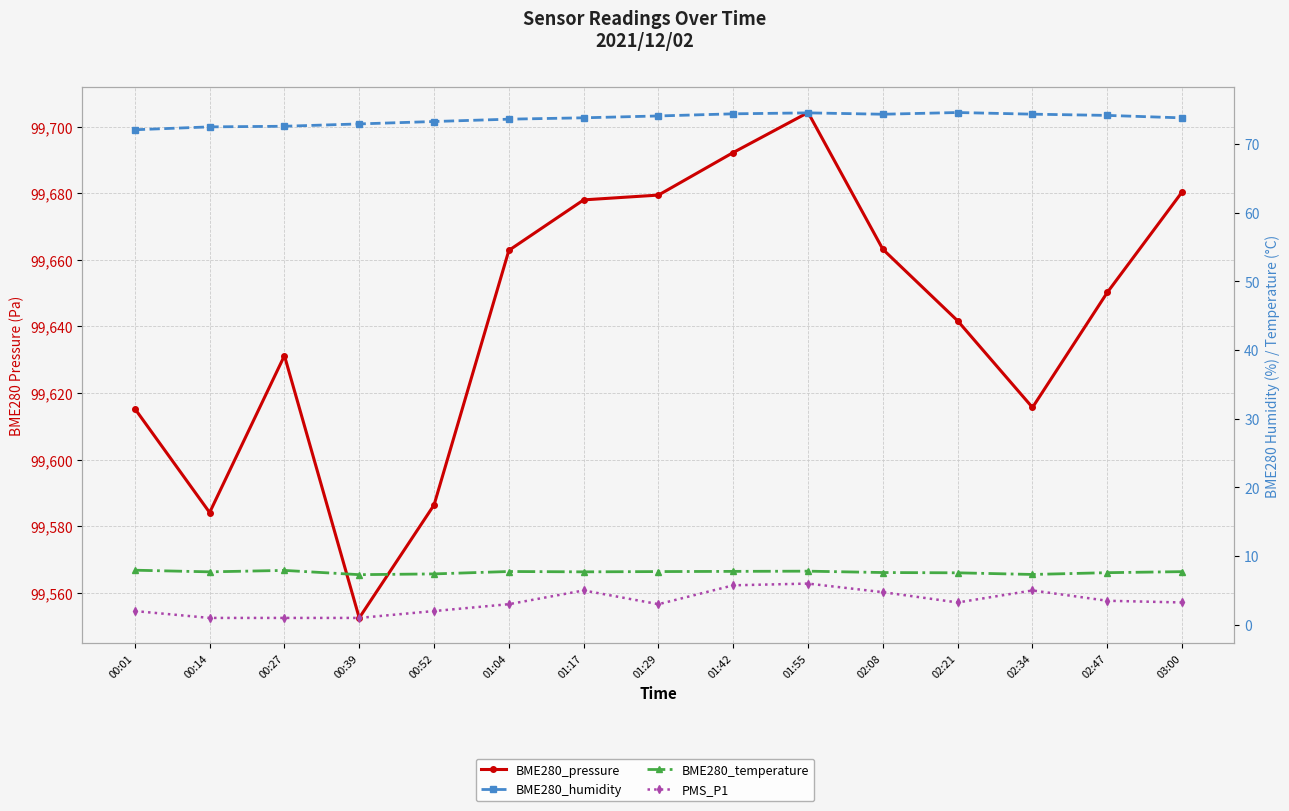

Is this an area chart (filled region under the line)?

No